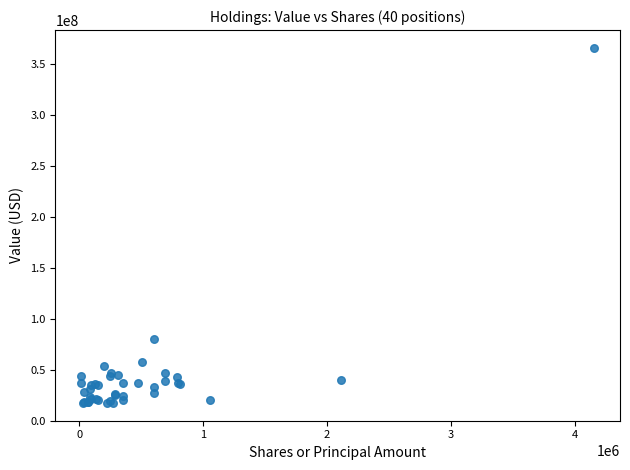

What Y value in the scatter plot is closest to 191797500?

80616000